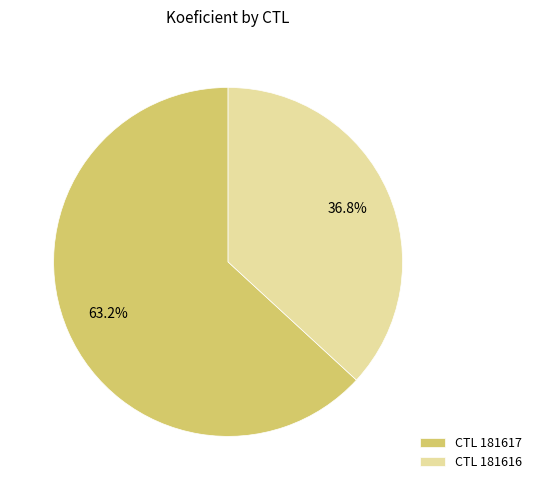

Is there a majority slice in this chart?

Yes